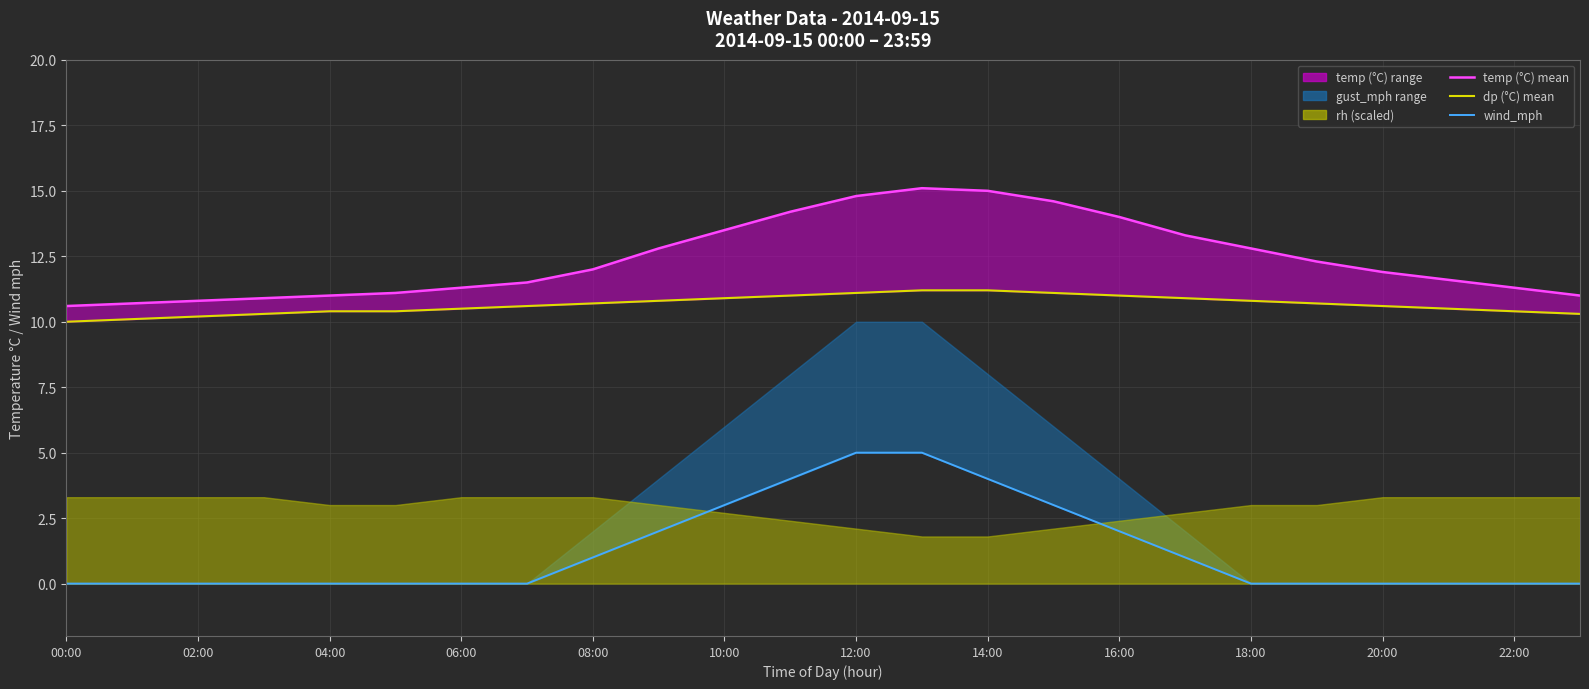

List the series in order of their overall mean, lowest first.

wind_mph, dp, temp (line)